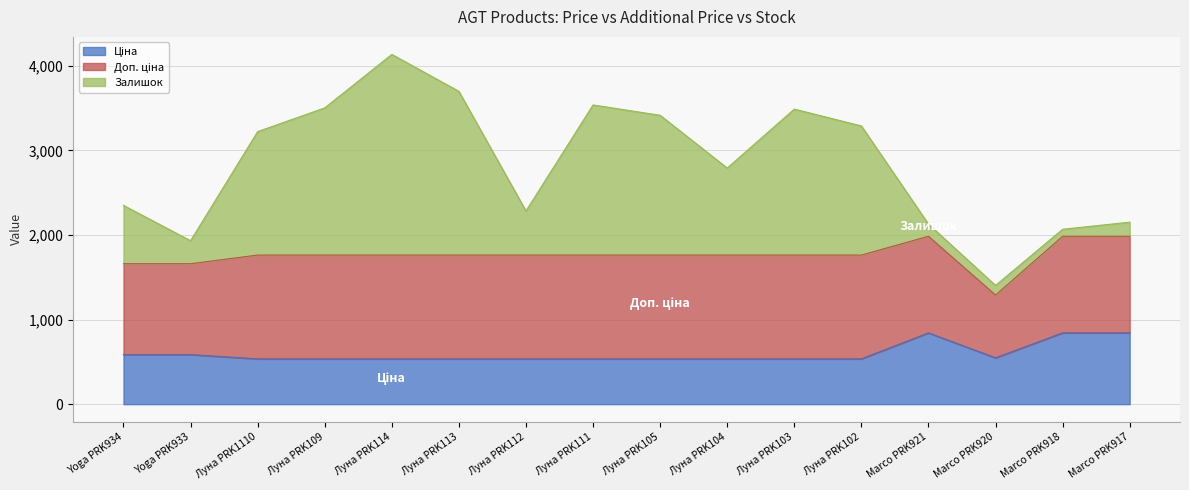

List the series in order of their peak value, highest first.

Залишок, Доп. ціна, Ціна